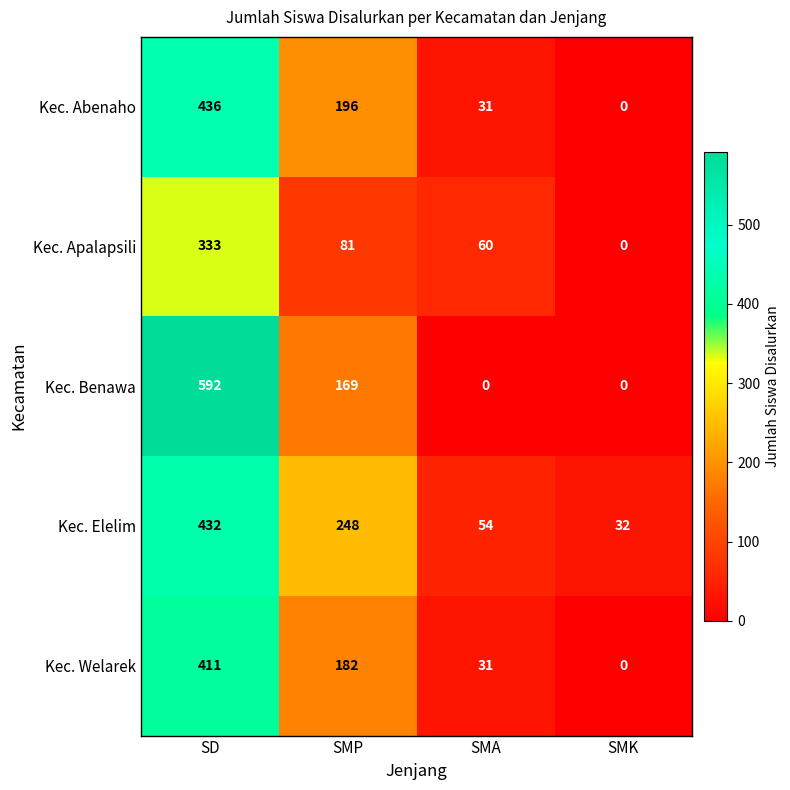

What is the average value of the Kec. Abenaho series?

166